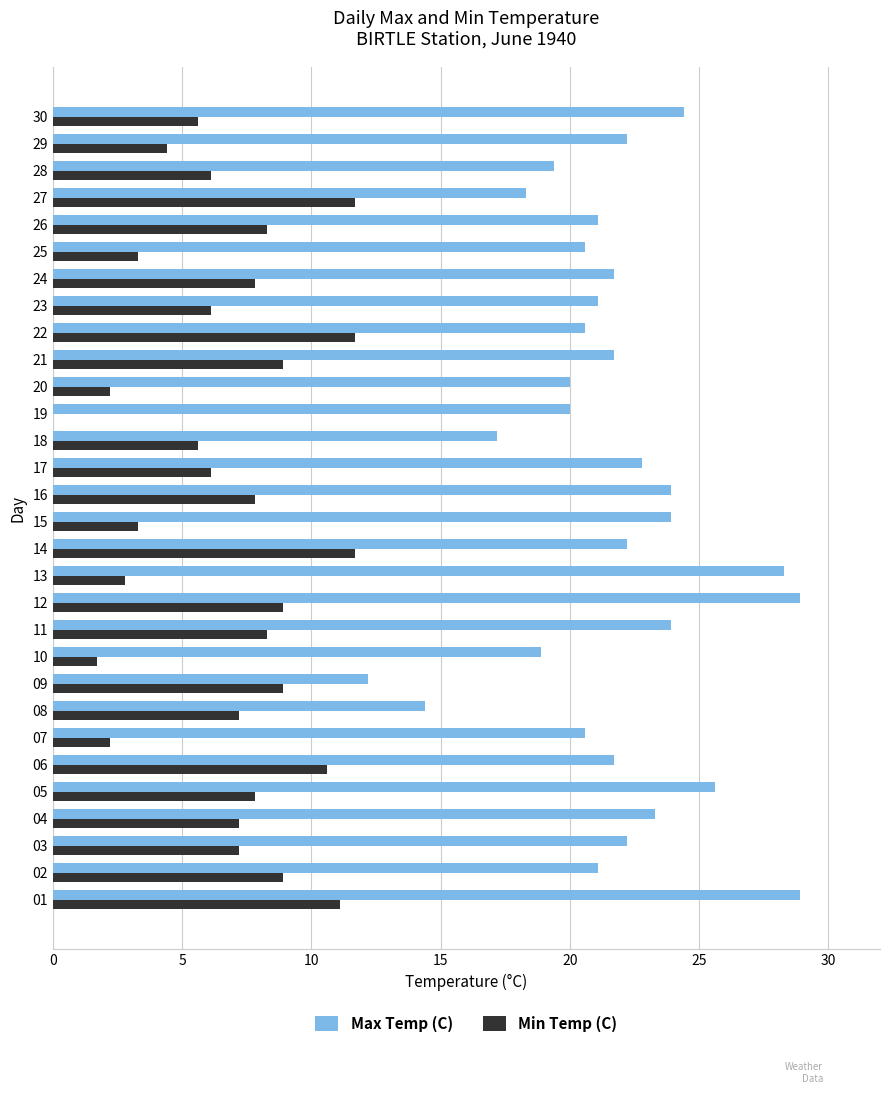

What is the spread (max minus min) of values at 21?

12.8